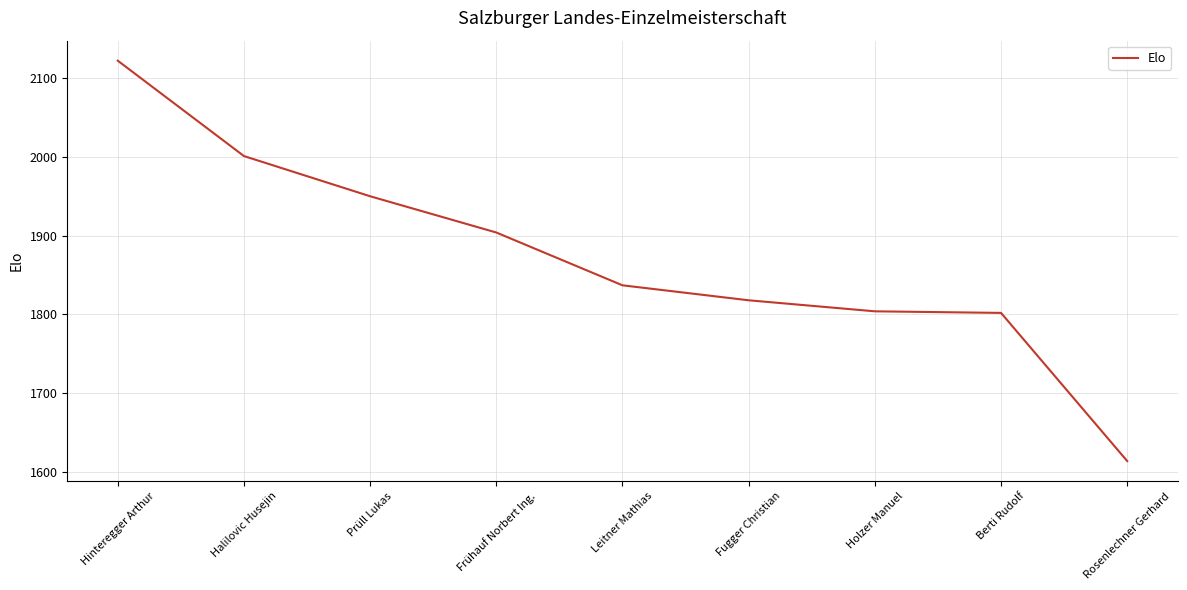

Approximately how many times larger is the value at Berti Rudolf compared to Prüll Lukas?

0.9